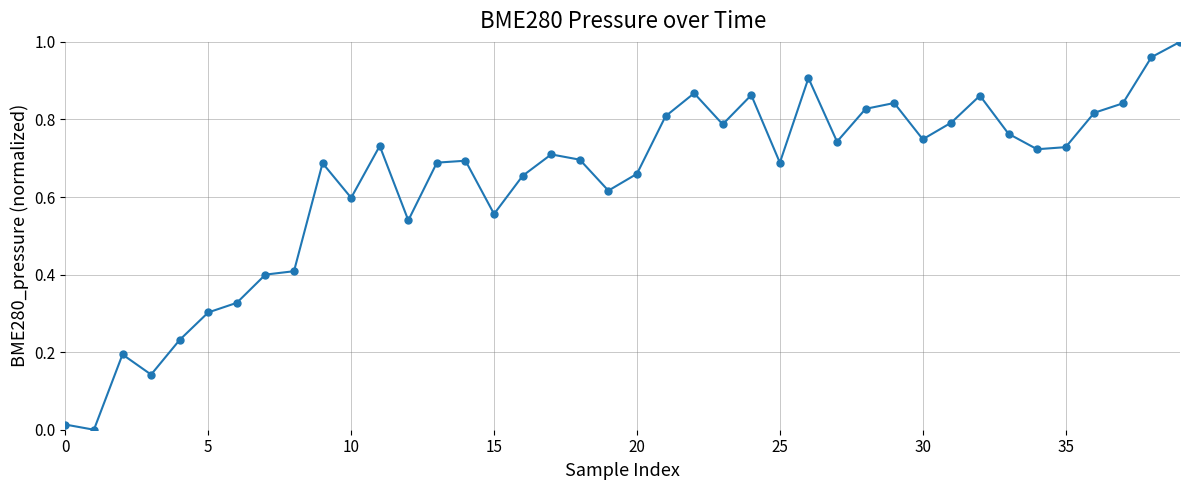

What is the sum of all values?

25.4